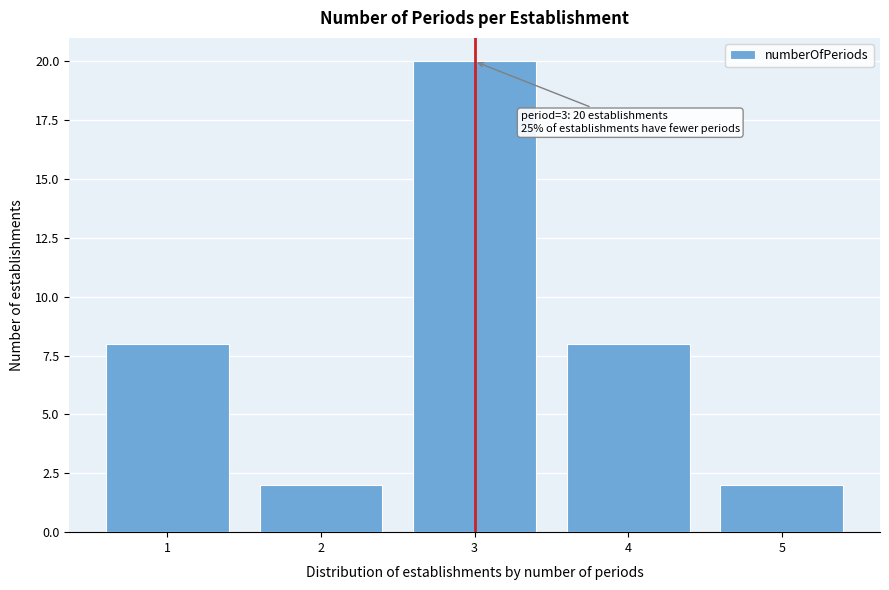

Reading right to left, what are all the values shown in this chart?

2	8	20	2	8